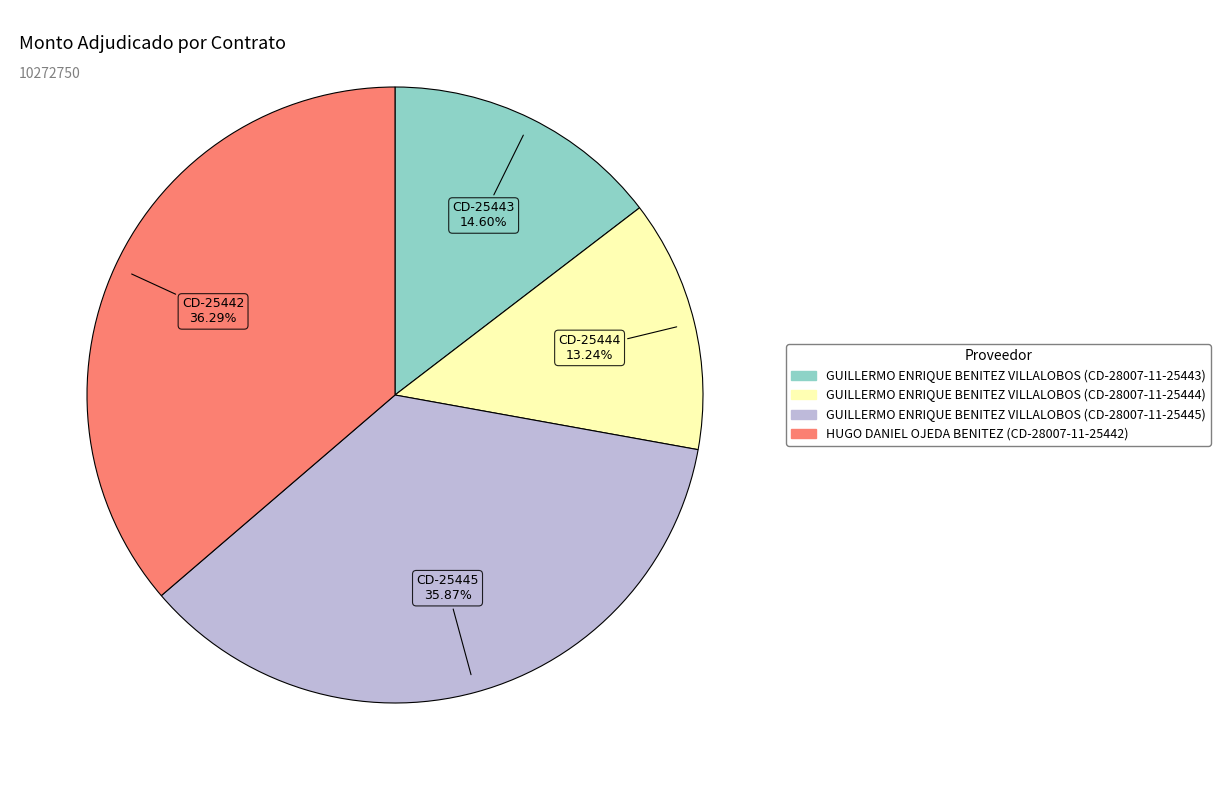

Combined, do GUILLERMO ENRIQUE BENITEZ VILLALOBOS (CD-28007-11-25444) and GUILLERMO ENRIQUE BENITEZ VILLALOBOS (CD-28007-11-25443) account for over 50%?

No